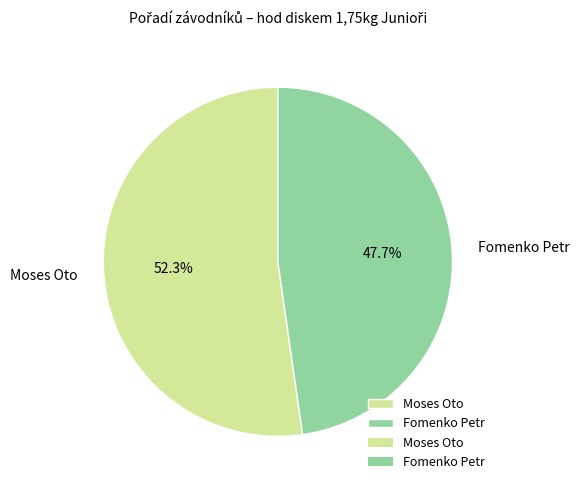

What is the total percentage of Moses Oto and Fomenko Petr?

100.0%